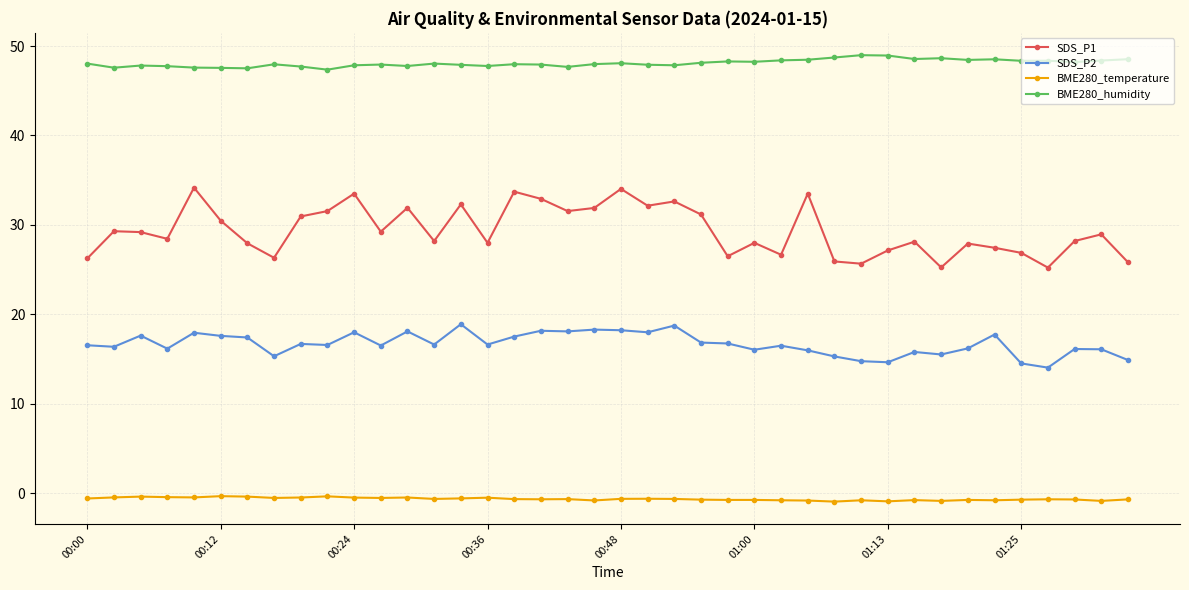

True or false: SDS_P1 has more than 1 points higher than both neighbors.

True